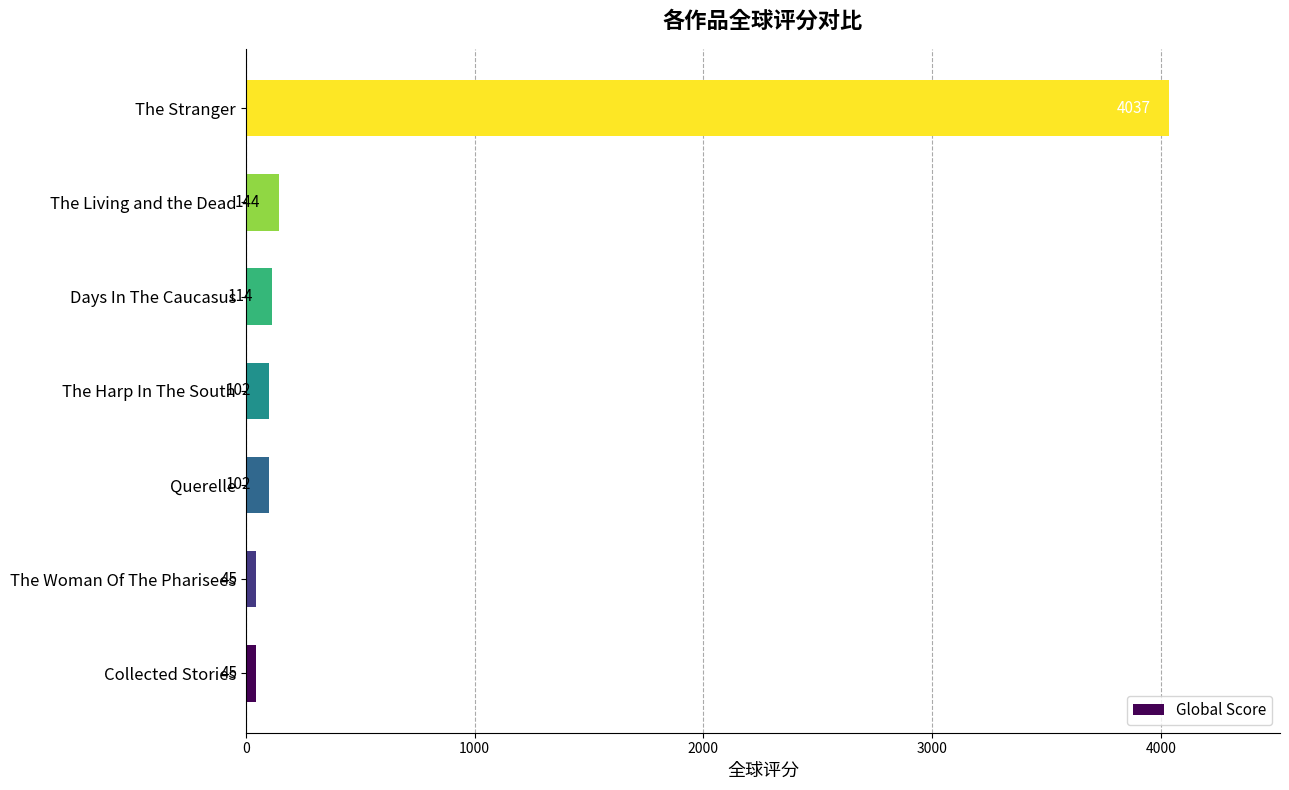

Where is the data nearest to the value 2041?

The Living and the Dead